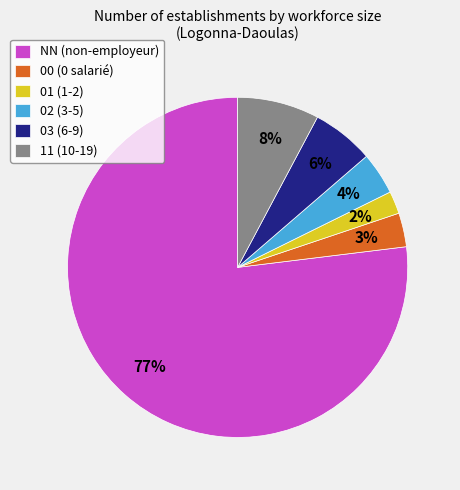

Count the number of slices in the pie.

6